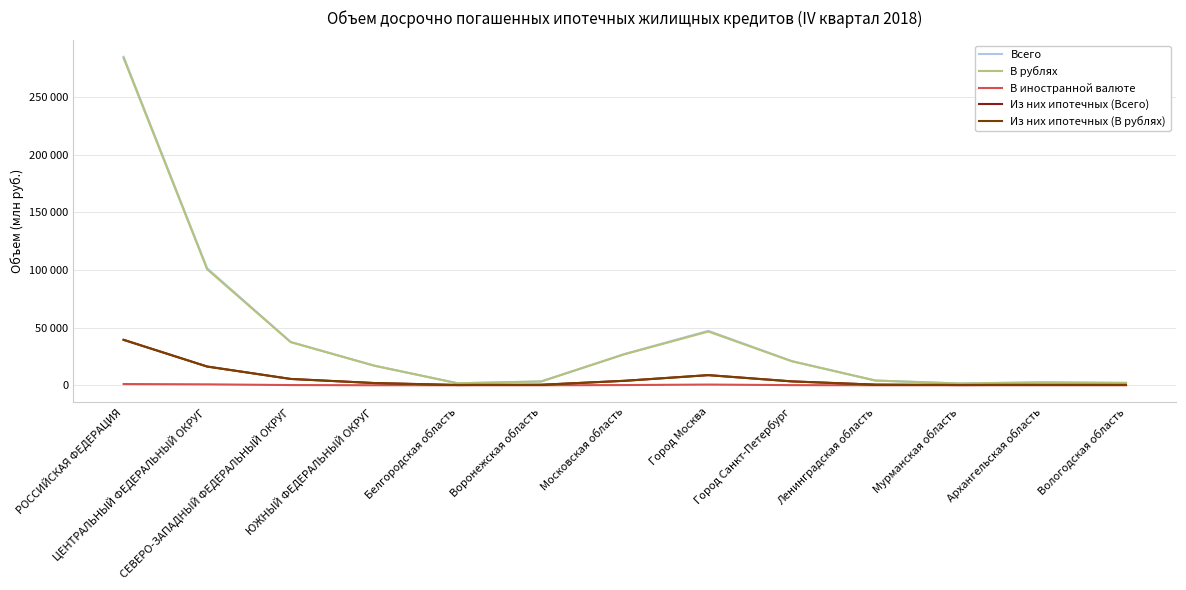

Does the chart have visible grid lines?

Yes